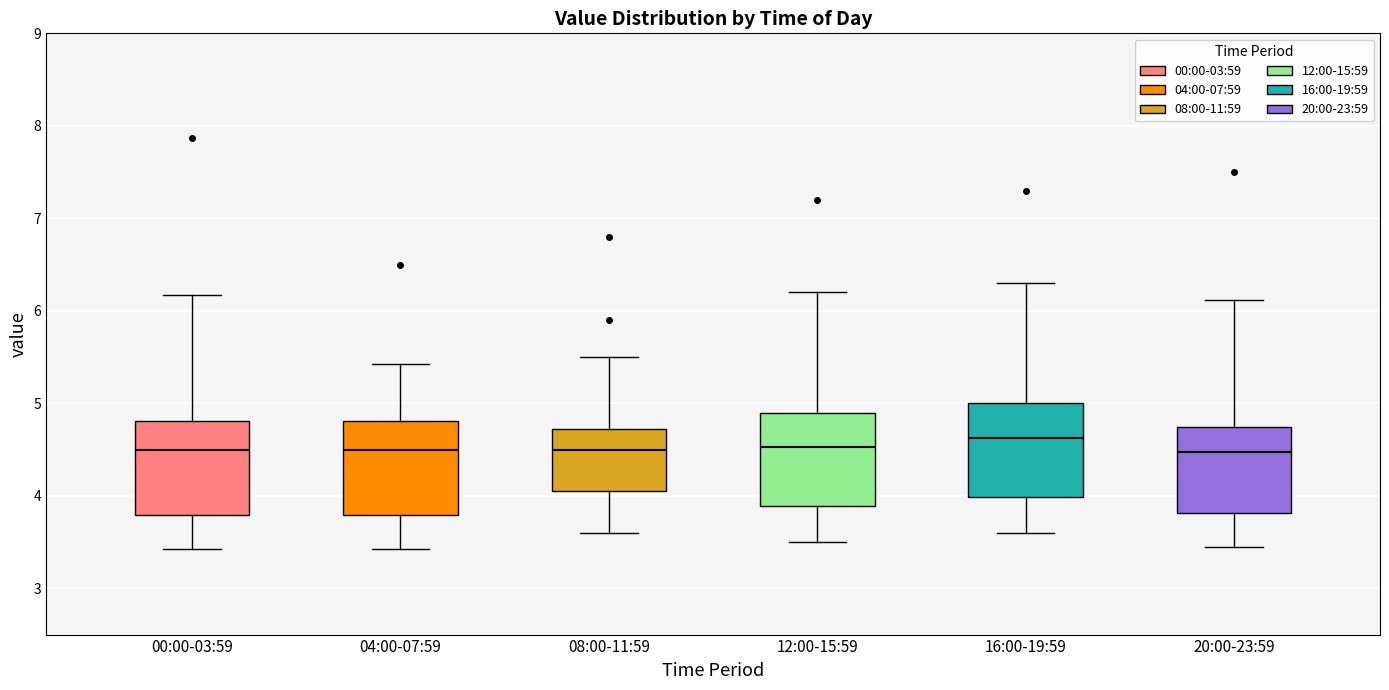

Reading left to right, read every box against the y-axis: the position of its median line, the range the box covers, and the ends of its whiskers. The values are not printed on the chart, so give them approximately, as read against the axis.

00:00-03:59: median 4.5, box 3.8 to 4.8, whiskers 3.4 to 6.2
04:00-07:59: median 4.5, box 3.8 to 4.8, whiskers 3.4 to 5.4
08:00-11:59: median 4.5, box 4.1 to 4.7, whiskers 3.6 to 5.5
12:00-15:59: median 4.5, box 3.9 to 4.9, whiskers 3.5 to 6.2
16:00-19:59: median 4.6, box 4.0 to 5.0, whiskers 3.6 to 6.3
20:00-23:59: median 4.5, box 3.8 to 4.7, whiskers 3.5 to 6.1